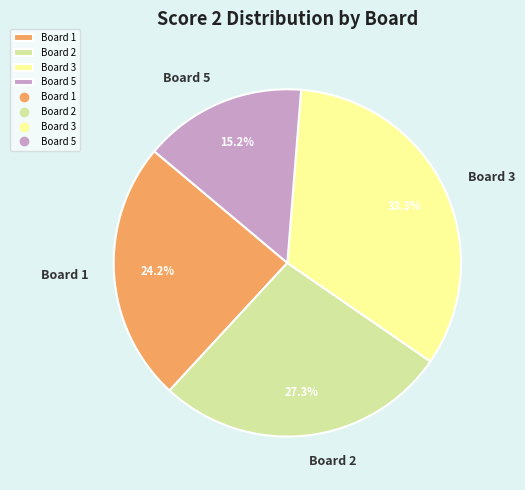

How many slices are in this pie chart?

4